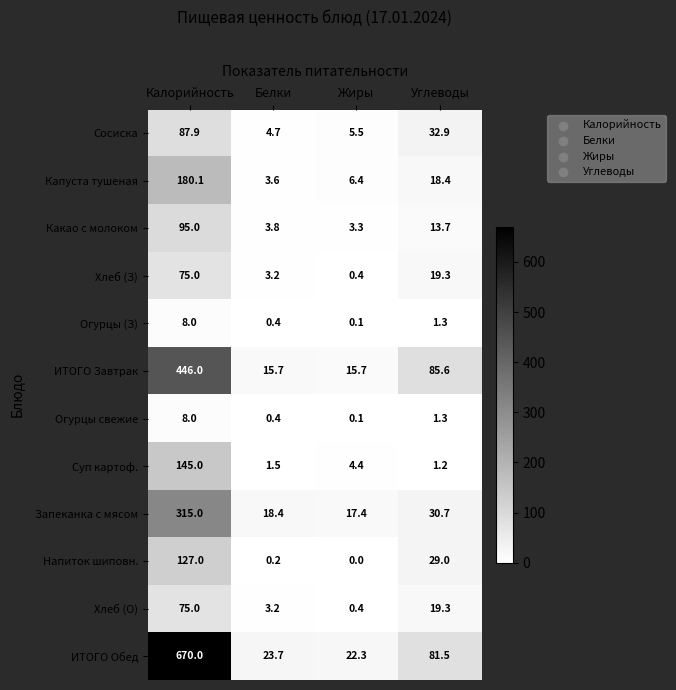

At which category is the sum across all series the highest?

Калорийность